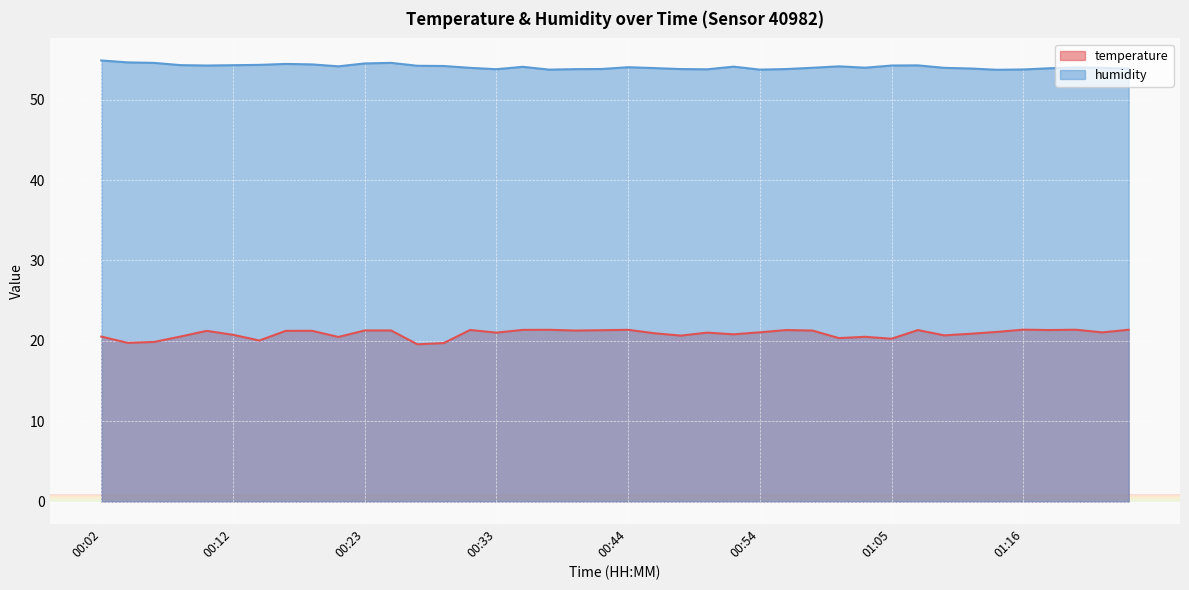

Is the value of temperature at 00:16 greater than the value of humidity at 01:13?

No